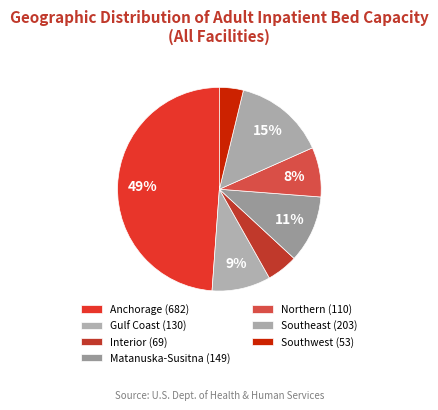

What percentage is the Matanuska-Susitna slice, to the nearest percent?

11%